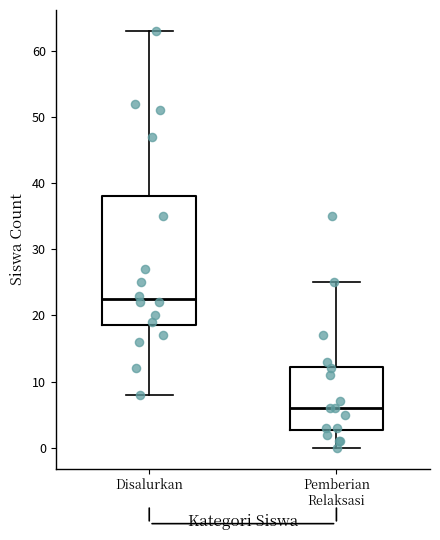

Which box is the tallest, from its lower edge to its upper edge?

Disalurkan